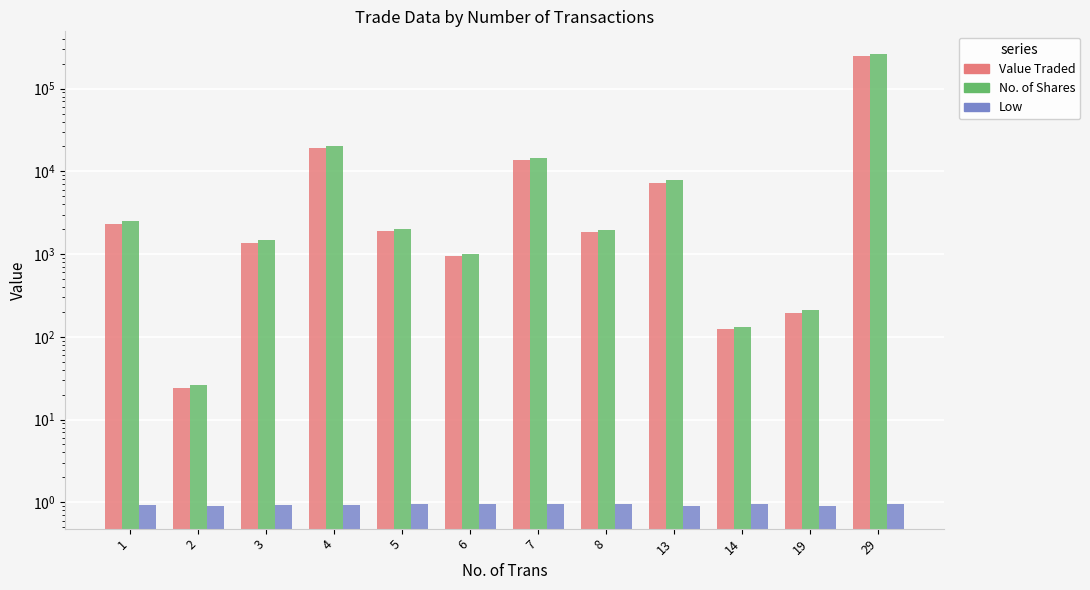

Is it true that No. of Shares equals 5359.7 at 4?

False